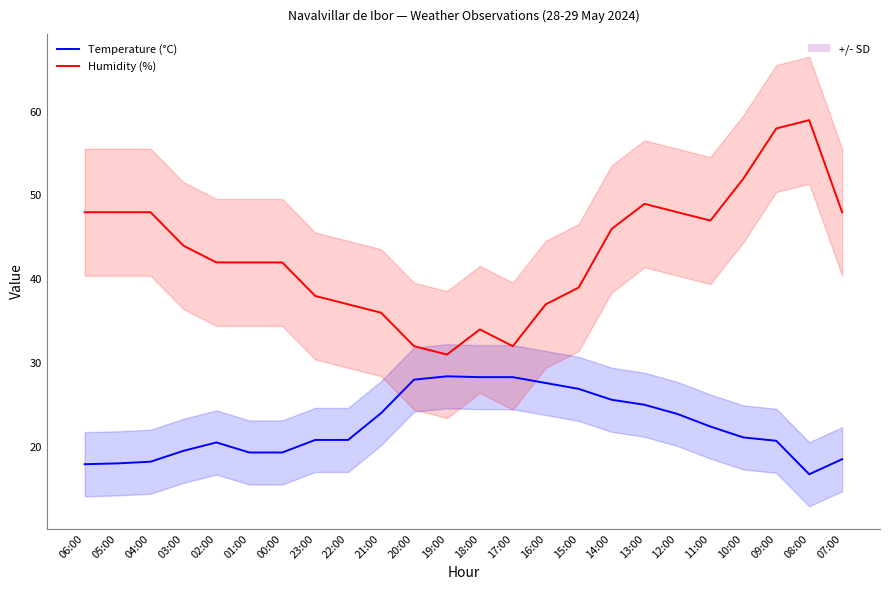

What are all the series names shown in the legend?

Temperature (°C), Humidity (%)